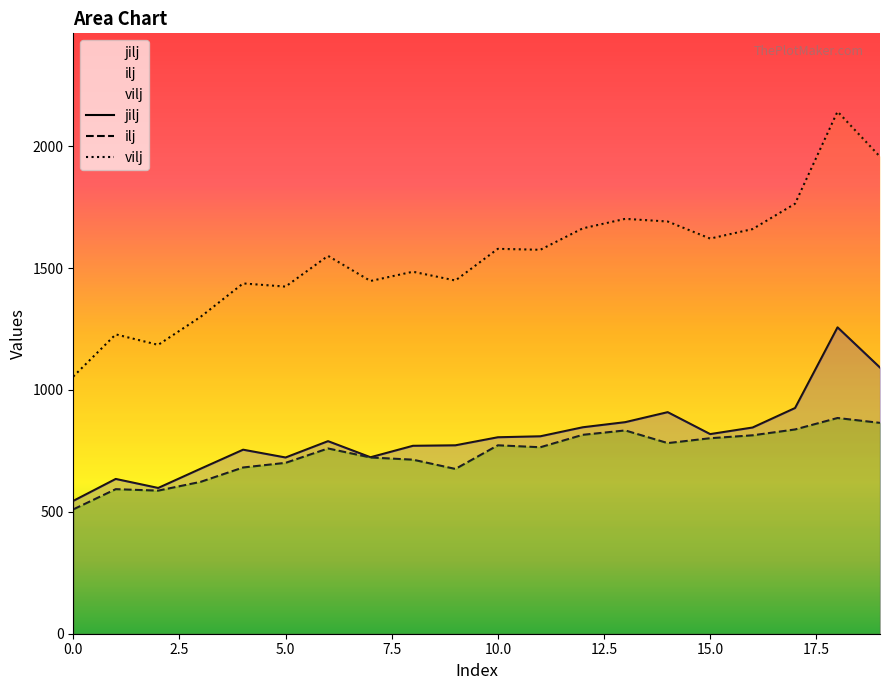

How many values in the ilj series exceed 765?

9